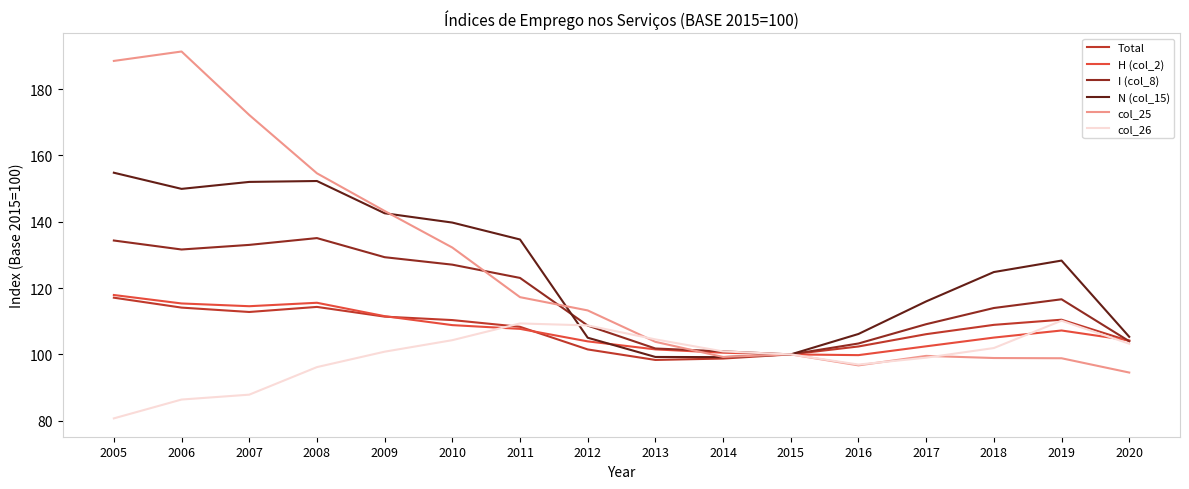

What is the difference between the N (col_15) values at 2020 and 2010?

34.4